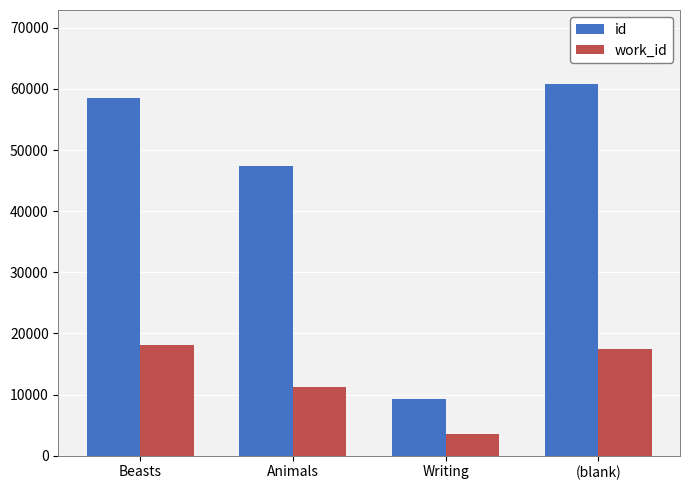

Which label corresponds to the largest value in the chart?

(blank)